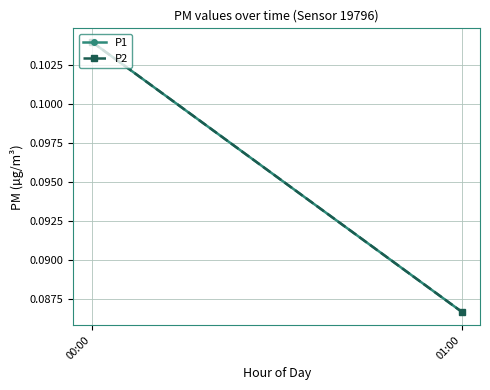

Which series has the widest spread of values?

P1